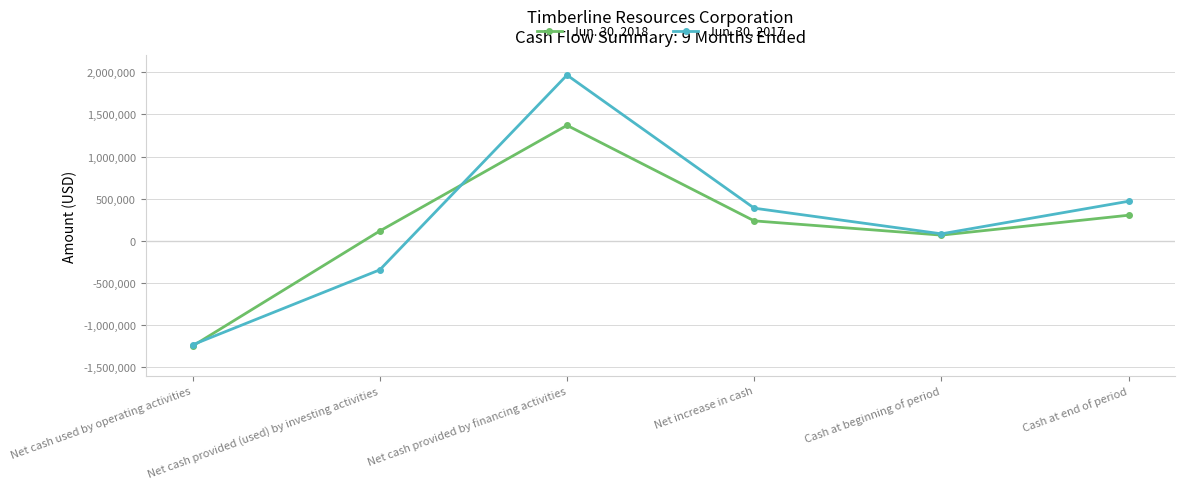

At which category is the sum across all series the highest?

Net cash provided by financing activities